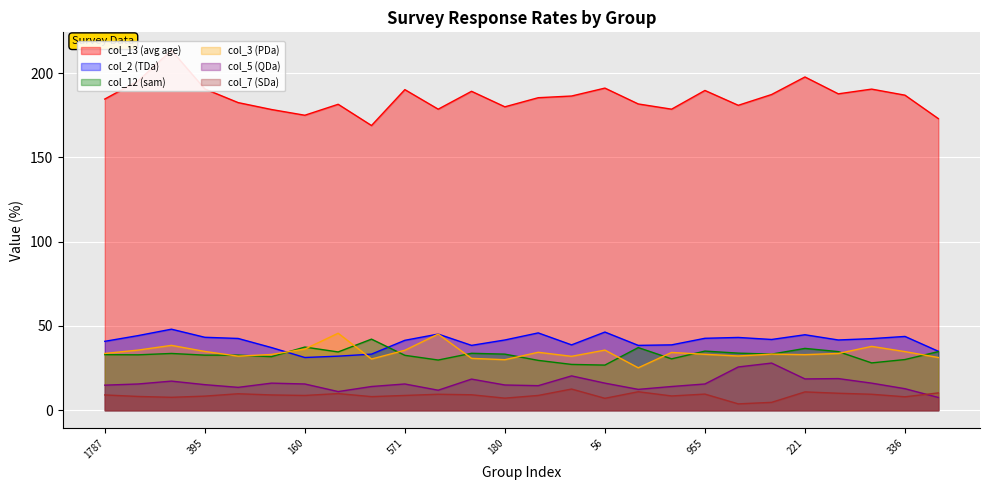

True or false: col_5 (QDa) and col_3 (PDa) intersect in this chart.

False